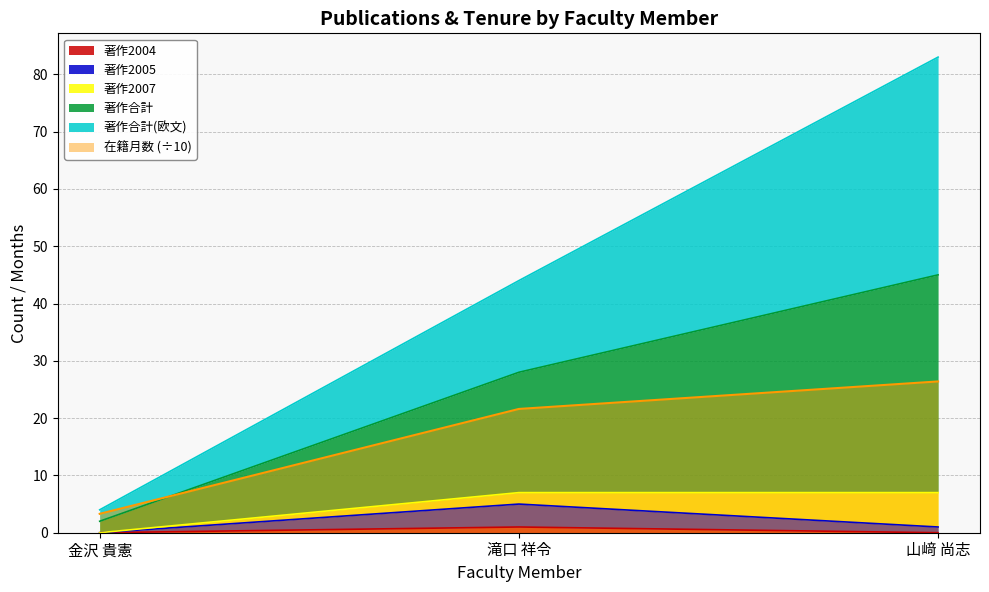

What value does the 著作合計 series have at 金沢 貴憲?

2.0